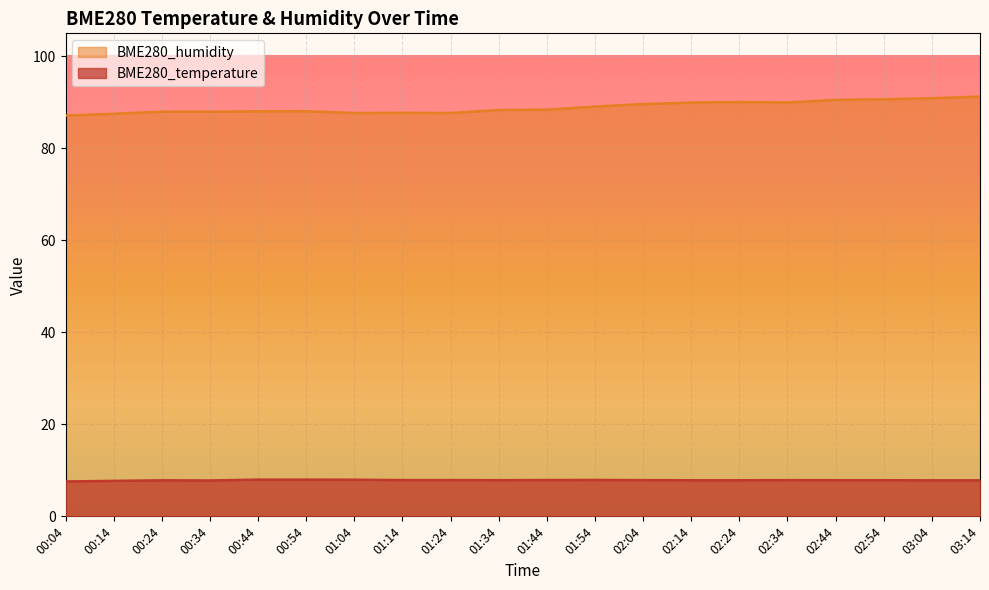

Reading left to right, list all the values displayed in this chart.

BME280_temperature: 00:04=7.6	00:14=7.7	00:24=7.8	00:34=7.8	00:44=8.0	00:54=8.0	01:04=8.0	01:14=7.9	01:24=7.9	01:34=7.9	01:44=7.9	01:54=7.9	02:04=7.9	02:14=7.8	02:24=7.8	02:34=7.9	02:44=7.8	02:54=7.8	03:04=7.8	03:14=7.8
BME280_humidity: 00:04=87.1	00:14=87.5	00:24=88.0	00:34=88.0	00:44=88.0	00:54=88.1	01:04=87.7	01:14=87.7	01:24=87.7	01:34=88.3	01:44=88.4	01:54=89.1	02:04=89.6	02:14=89.9	02:24=90.1	02:34=90.0	02:44=90.5	02:54=90.7	03:04=90.9	03:14=91.2